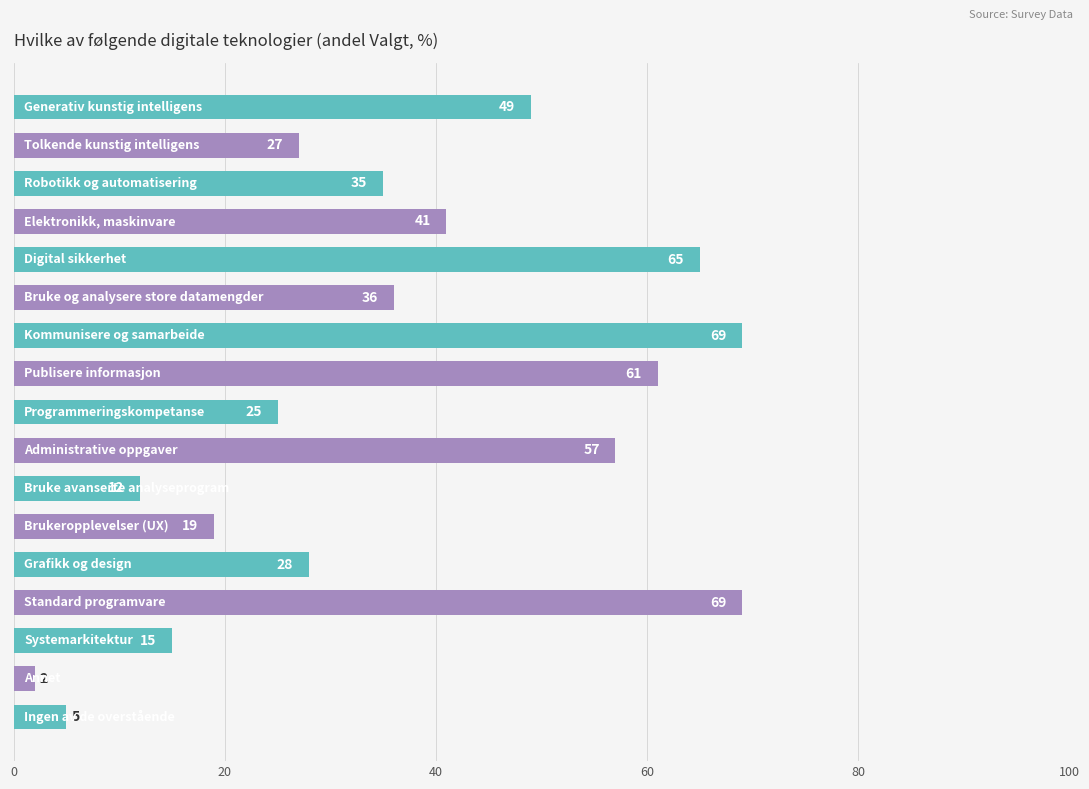

What is the maximum value shown in the chart?

69